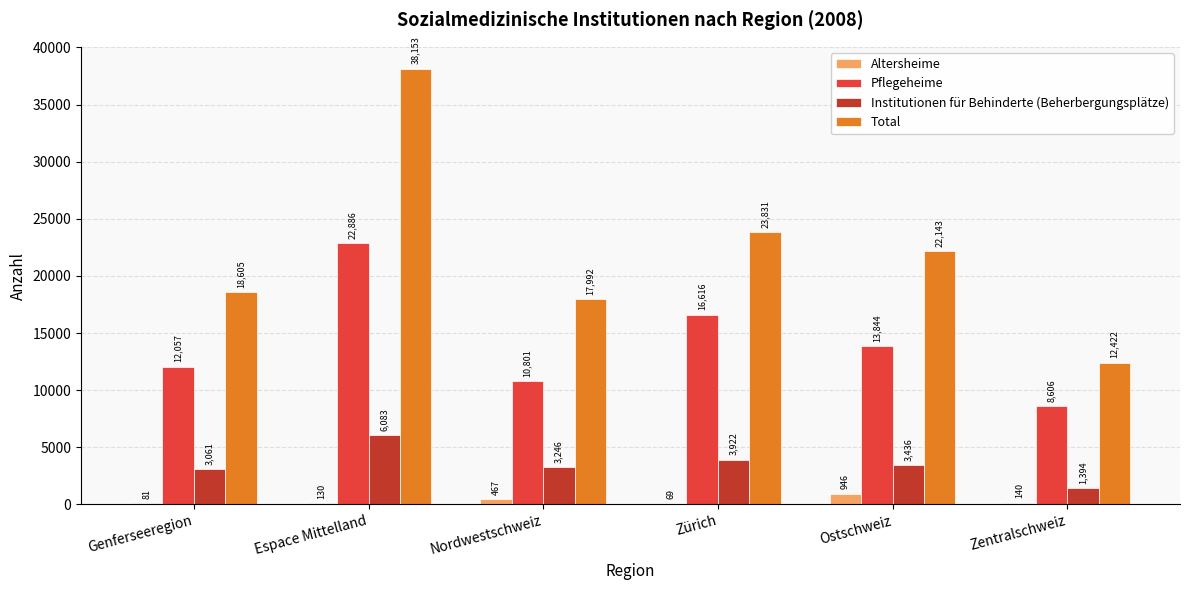

Is the value of Altersheime at Genferseeregion greater than the value of Pflegeheime at Genferseeregion?

No